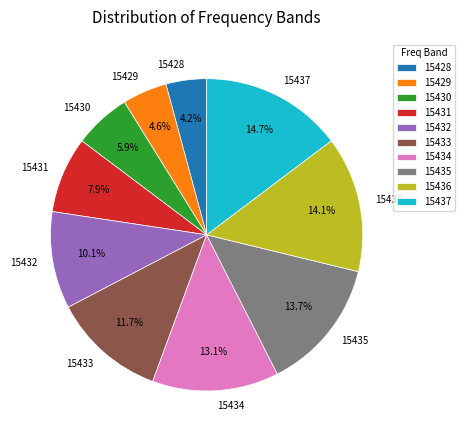

Is it true that 15431 is 18% of the pie?

False